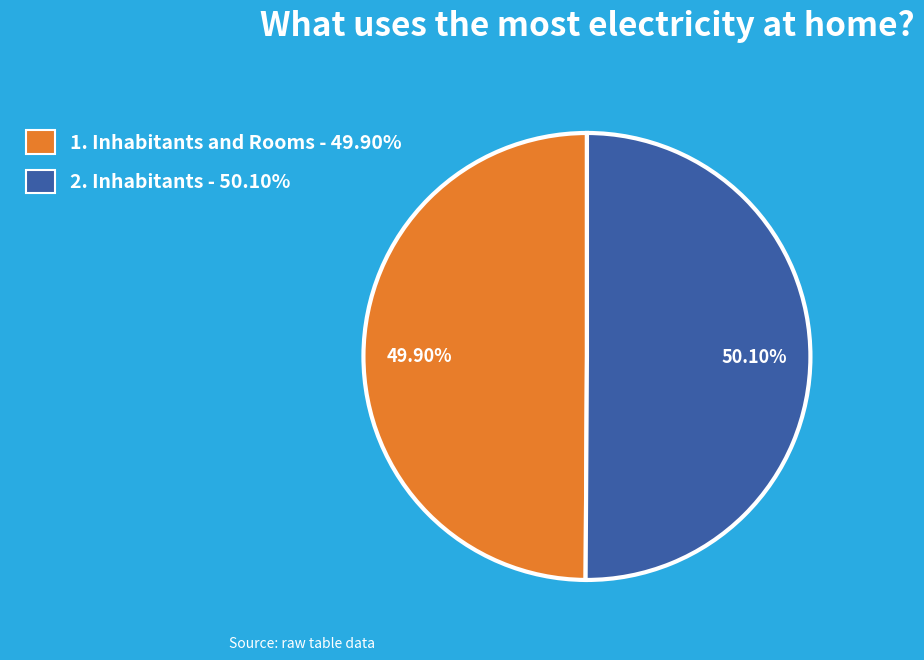

Is there any slice that represents more than half of the pie?

Yes